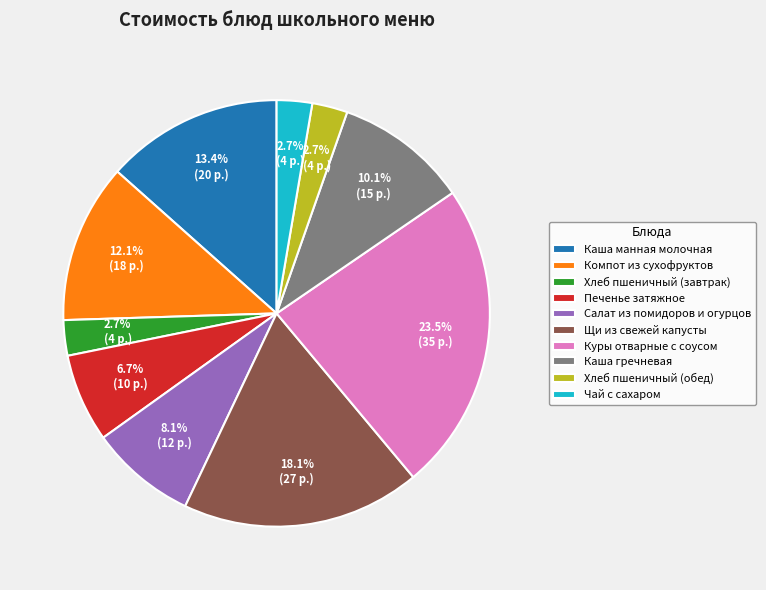

Does any single category account for the majority?

No